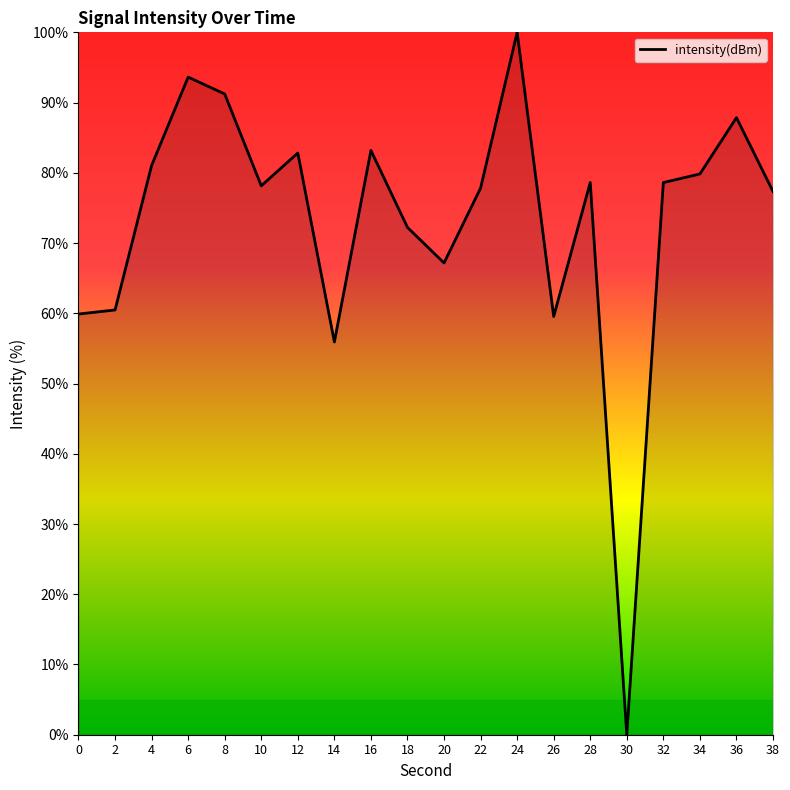

True or false: the data shows 59.9 at 0.

True